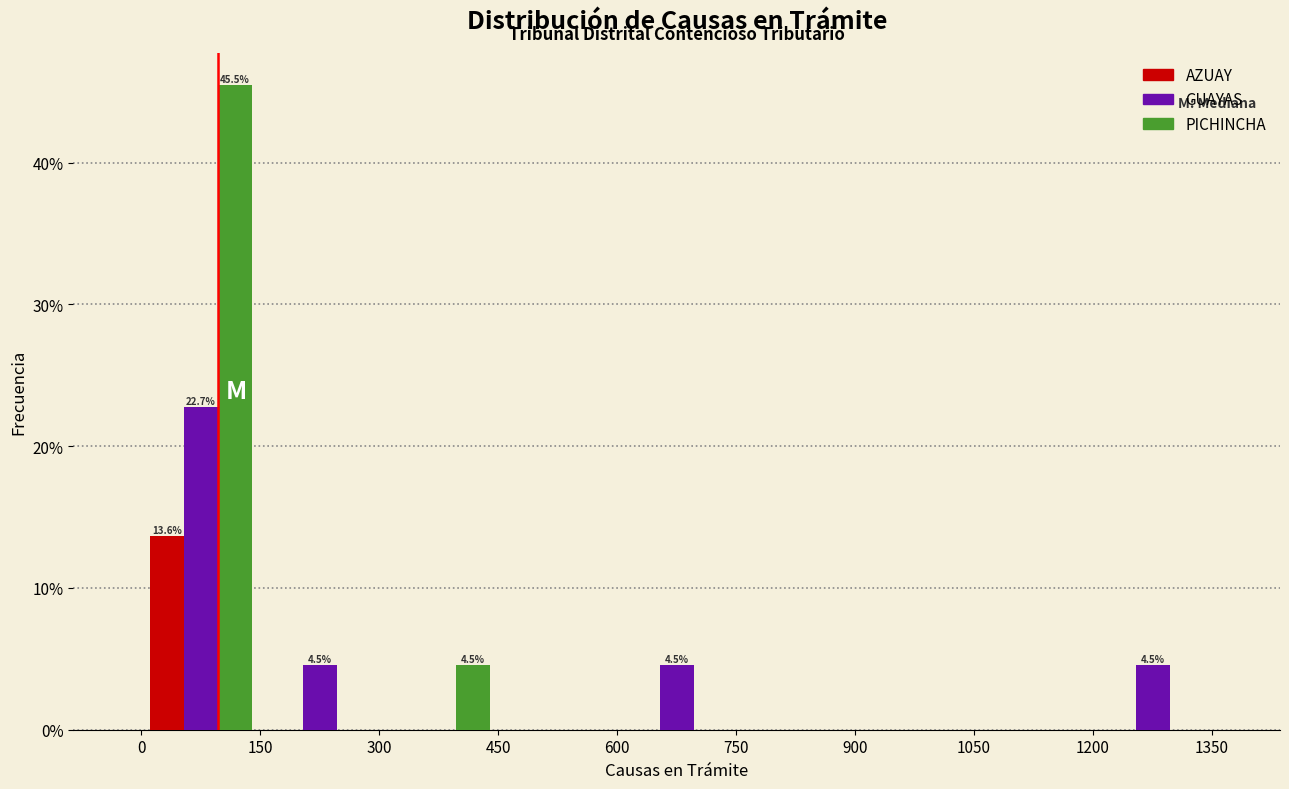

In the GUAYAS series, which range on the x-axis has the tallest bar?

0 to 150